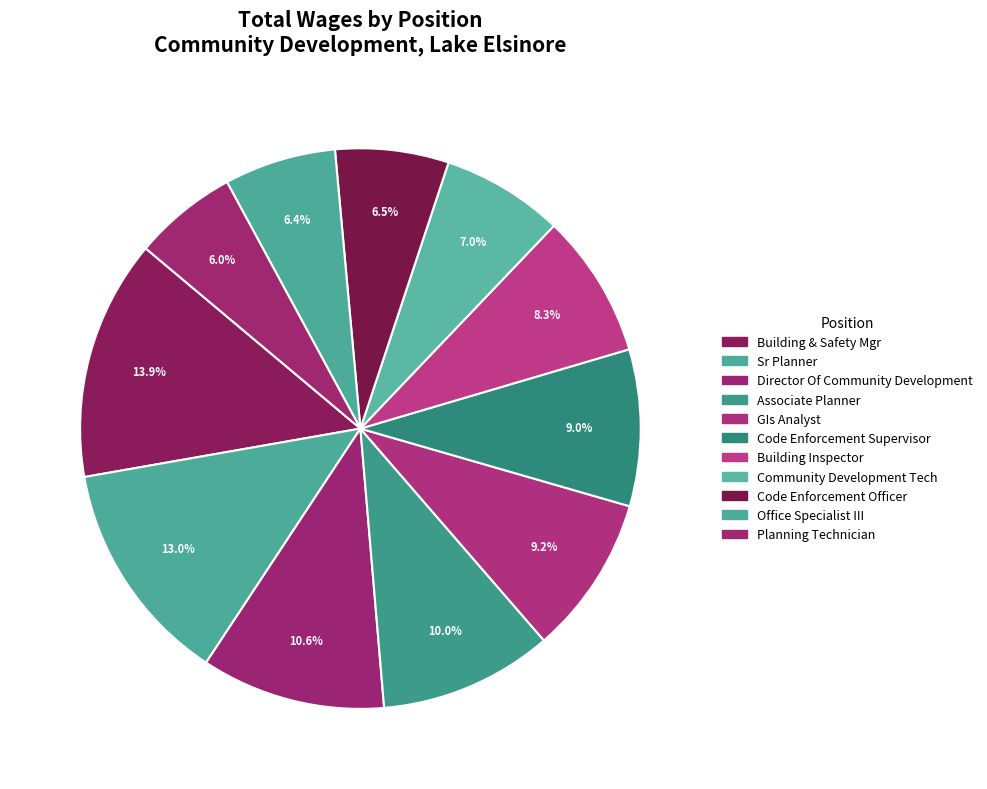

To the nearest percent, what percentage of the pie is Associate Planner?

10%